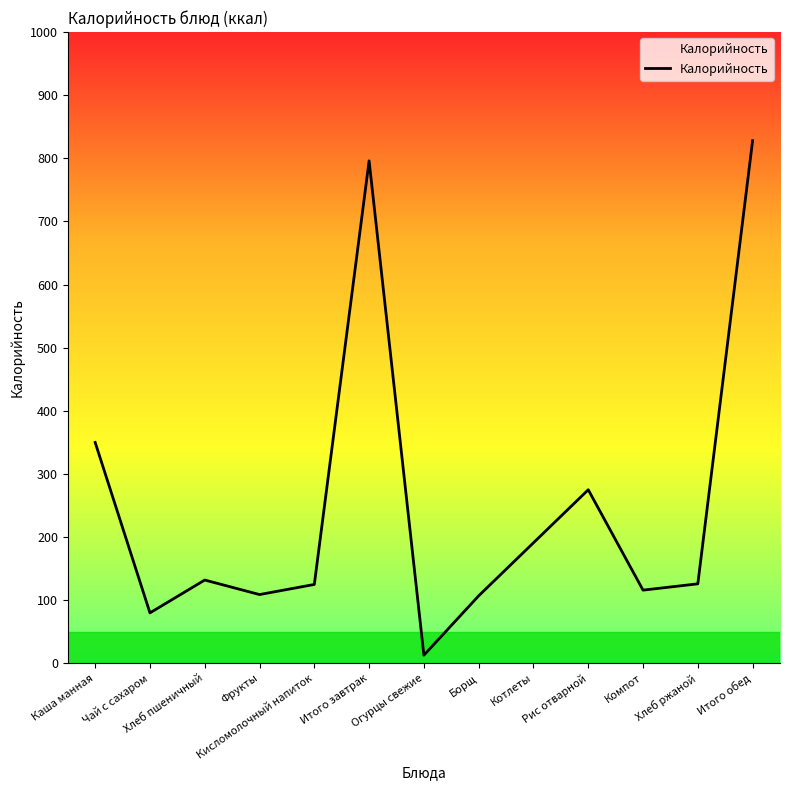

Where does the data first go above 126?

Каша манная